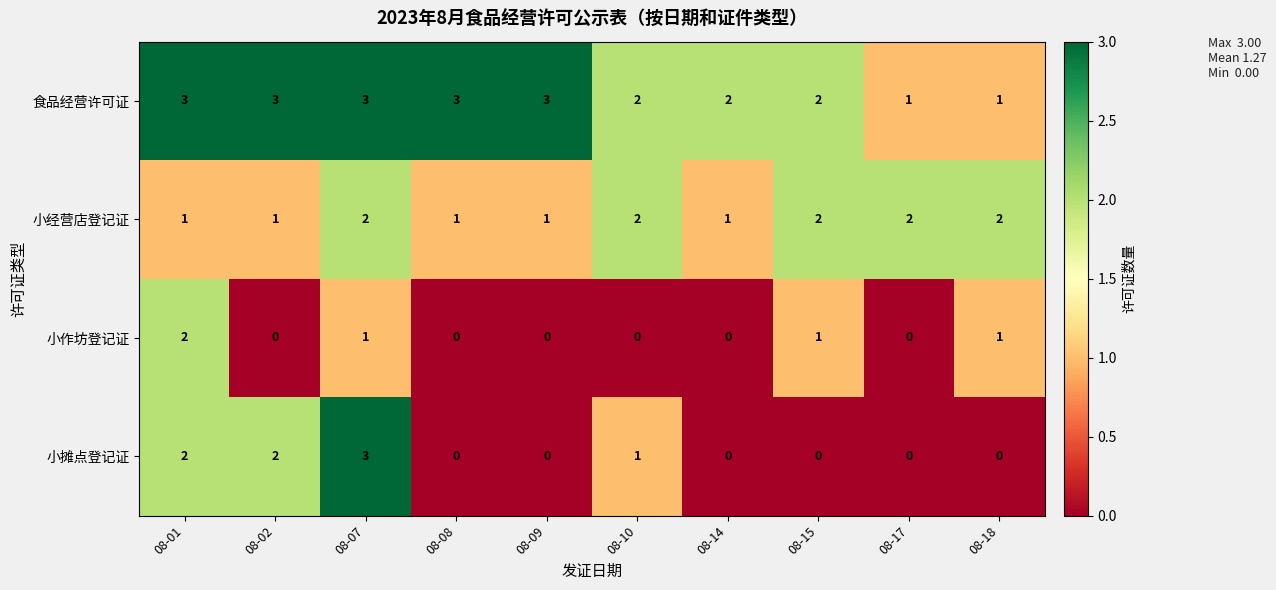

How many 小作坊登记证 values are between 0 and 1?

9